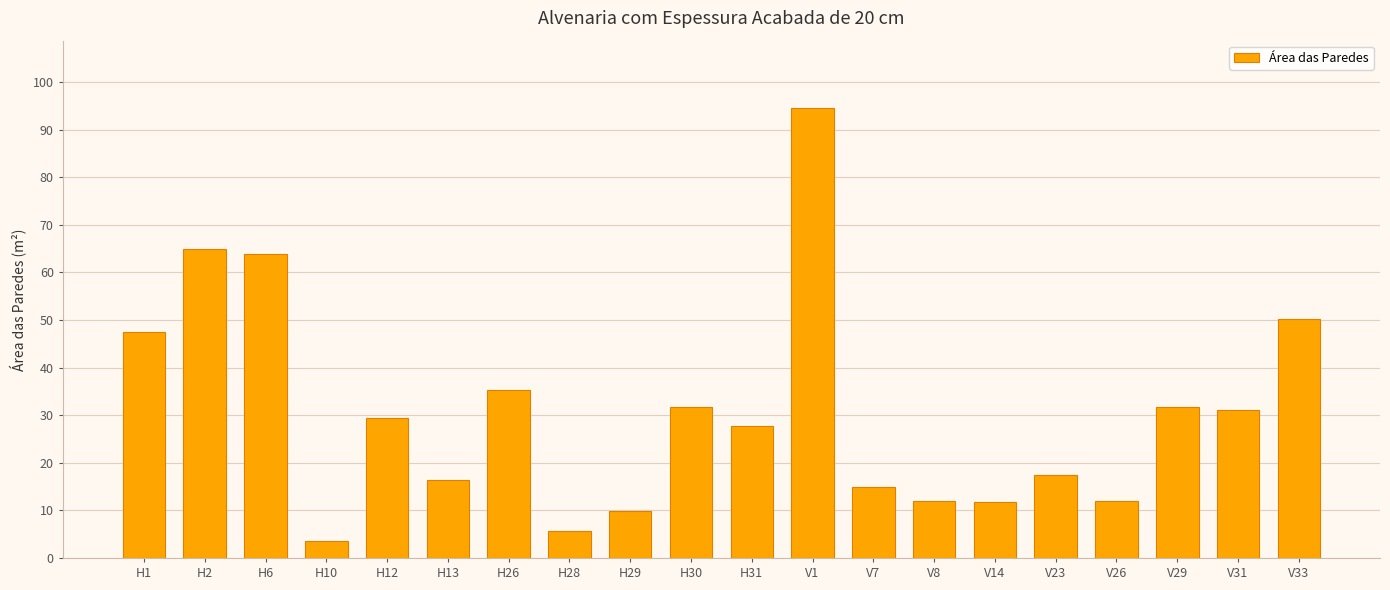

Are the bars horizontal?

No